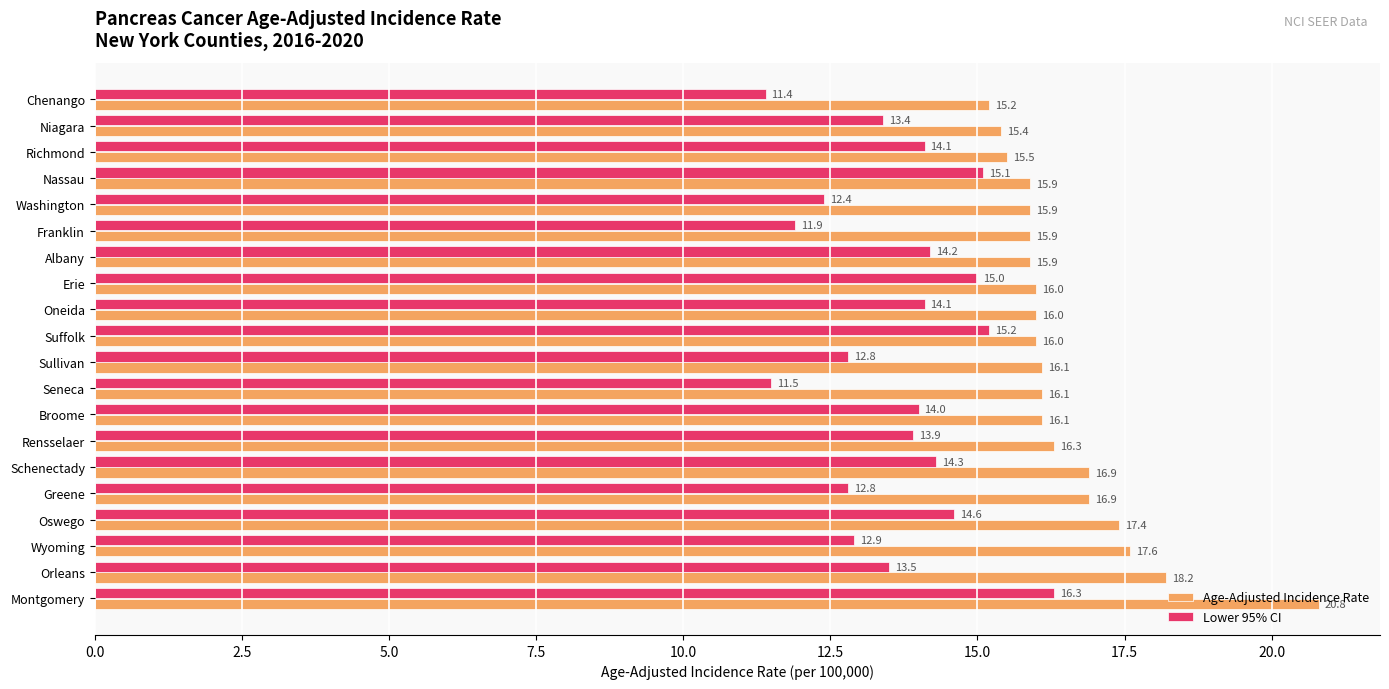

What is the total value across all series at Washington?

28.3